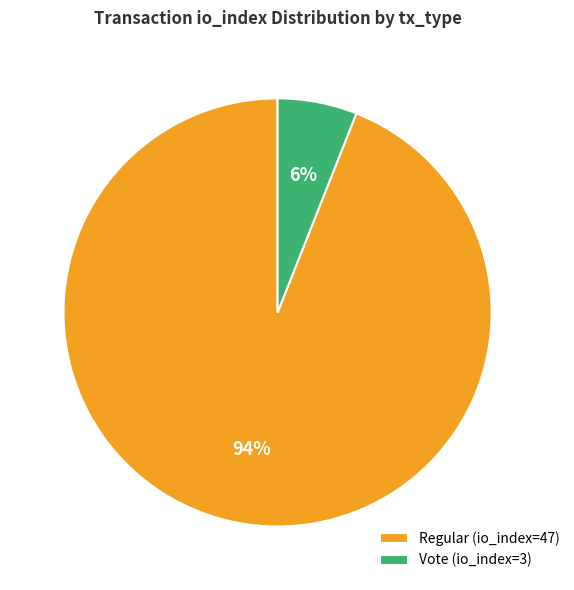

Does Vote (io_index=3) represent more than half of the total?

No